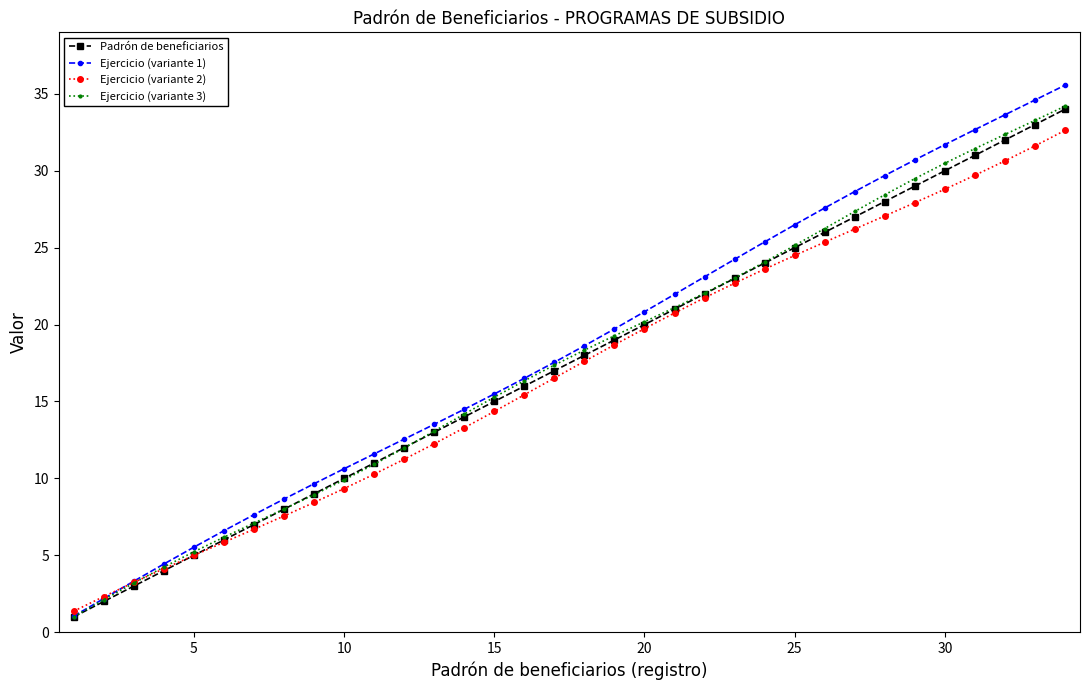

True or false: Ejercicio (variante 2) has more than 0 points higher than both neighbors.

False